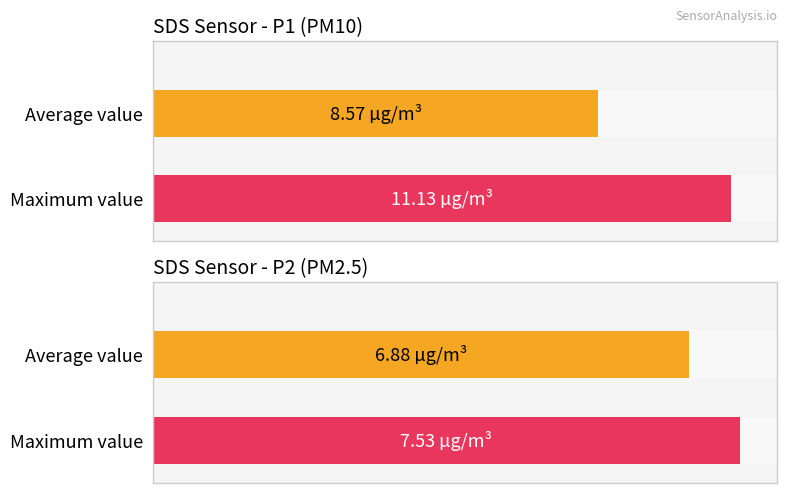

List the series in order of their peak value, highest first.

SDS_P1, SDS_P2